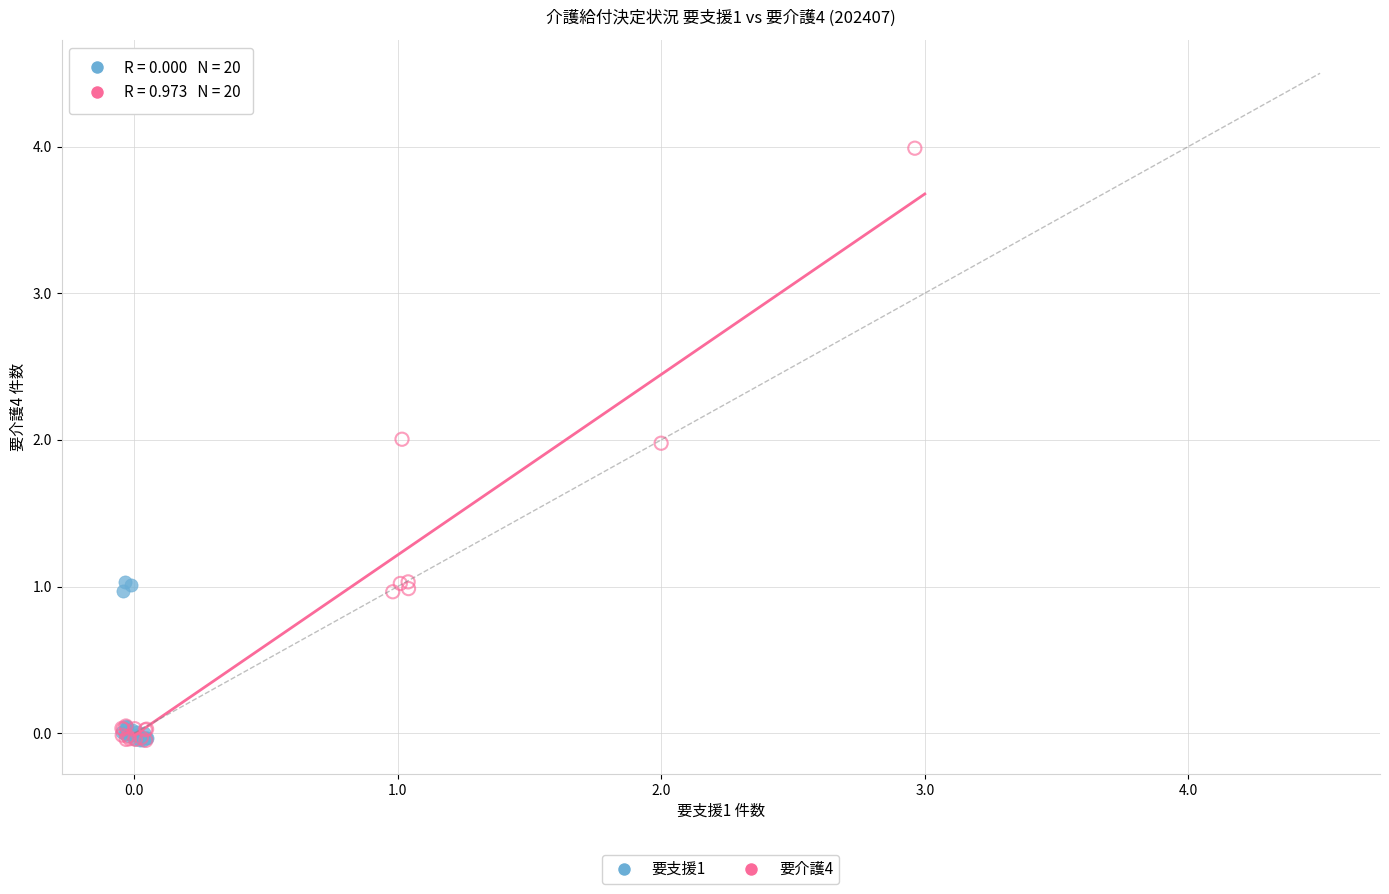

Which series has the widest spread of Y values?

要介護4